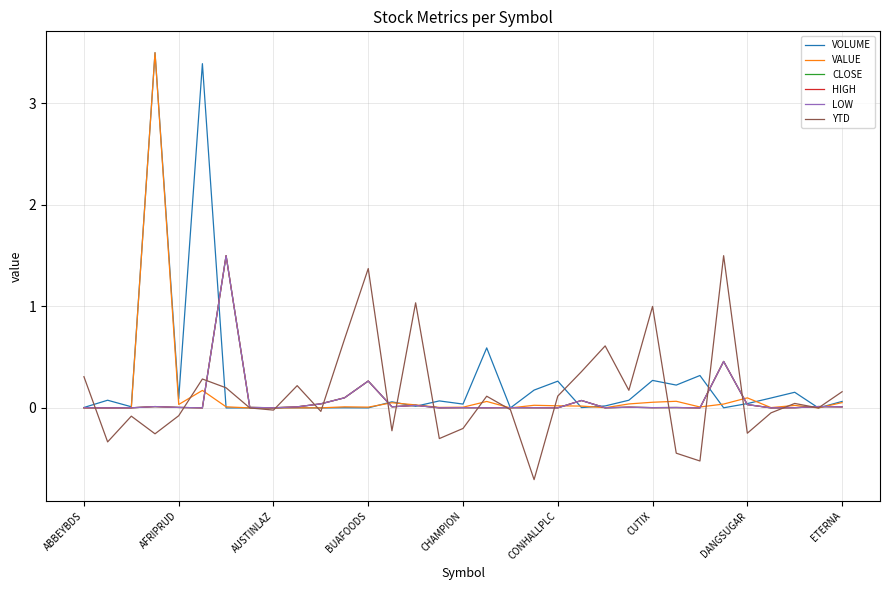

What is the maximum value shown in the chart?

3.5